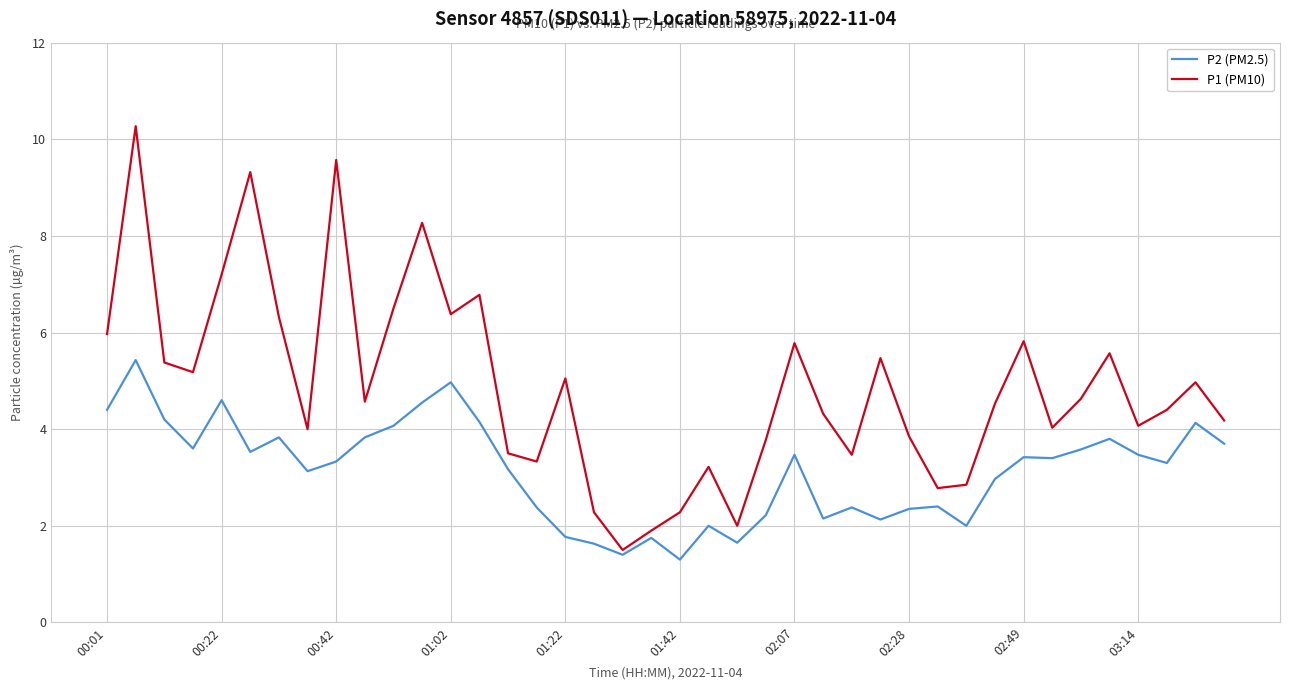

What is the highest value of the P2 (PM2.5) series?

5.4